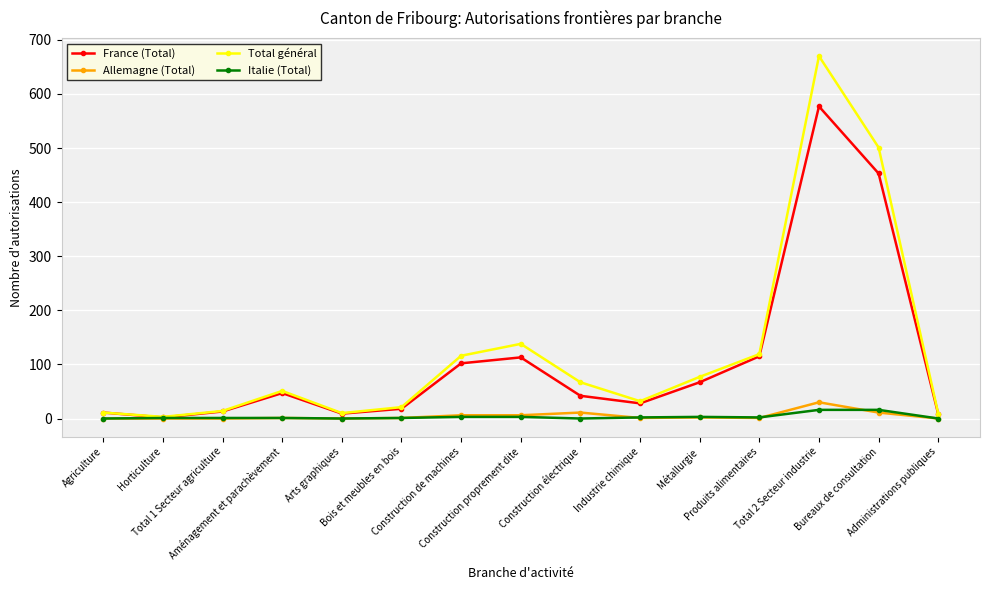

How many interior local peaks does the France (Total) series have?

3